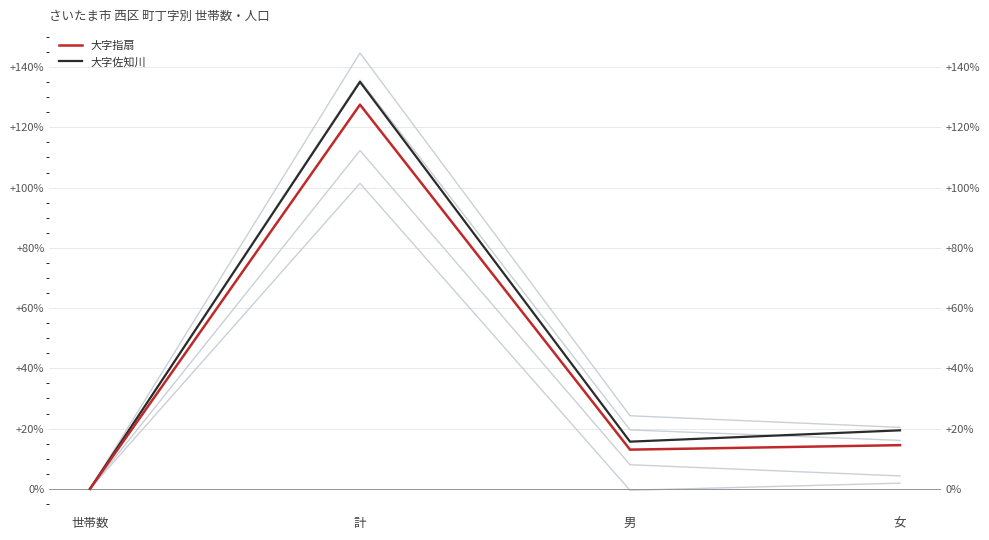

What is the difference between the 大字内野本郷 values at 女 and 計?

119.6